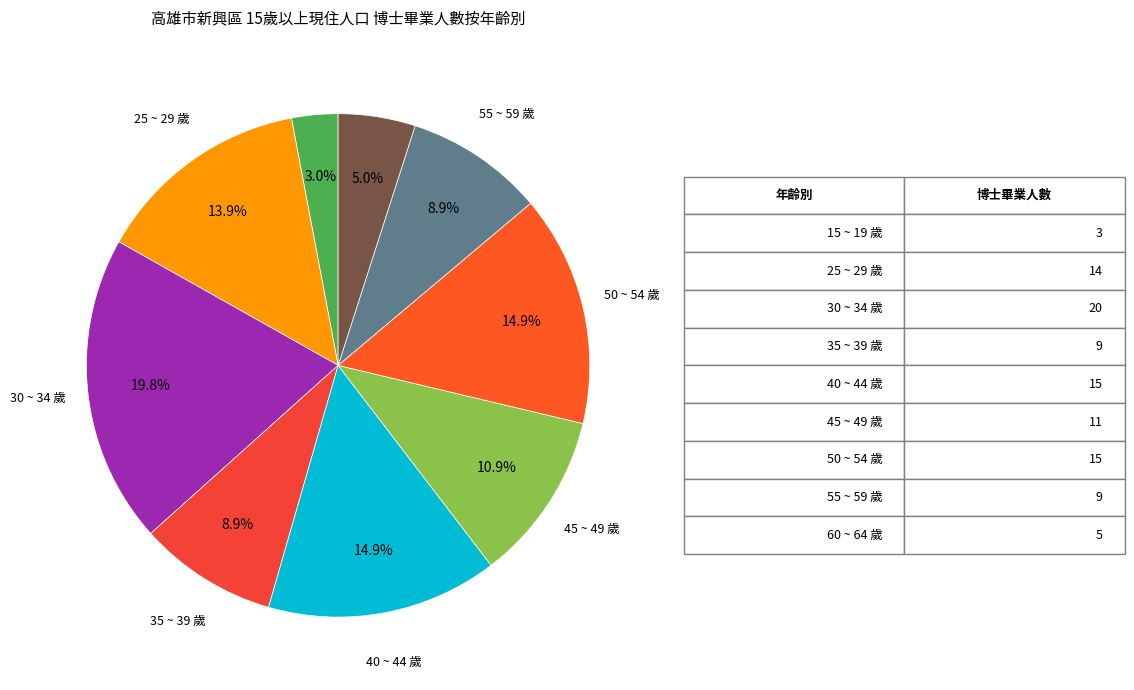

Is there a majority slice in this chart?

No